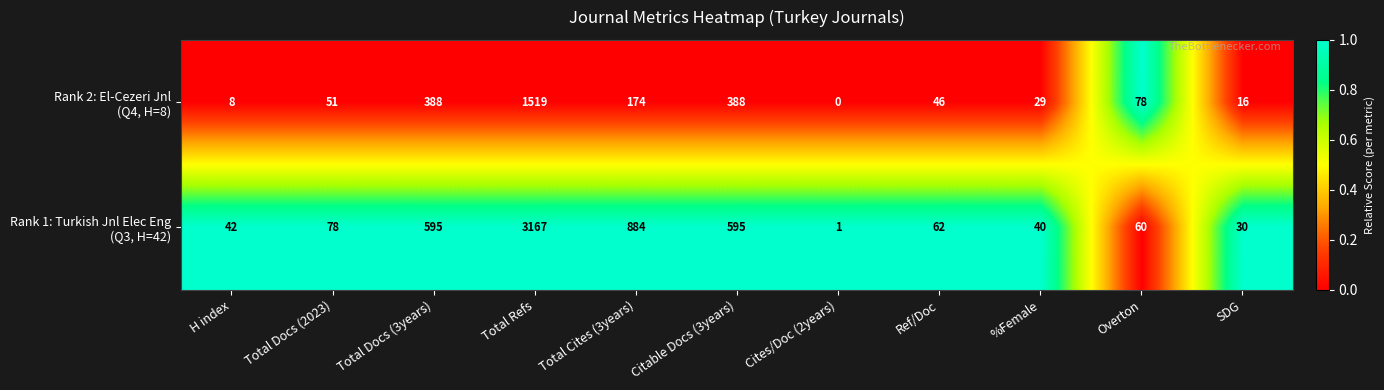

How many data points does each series have?

11